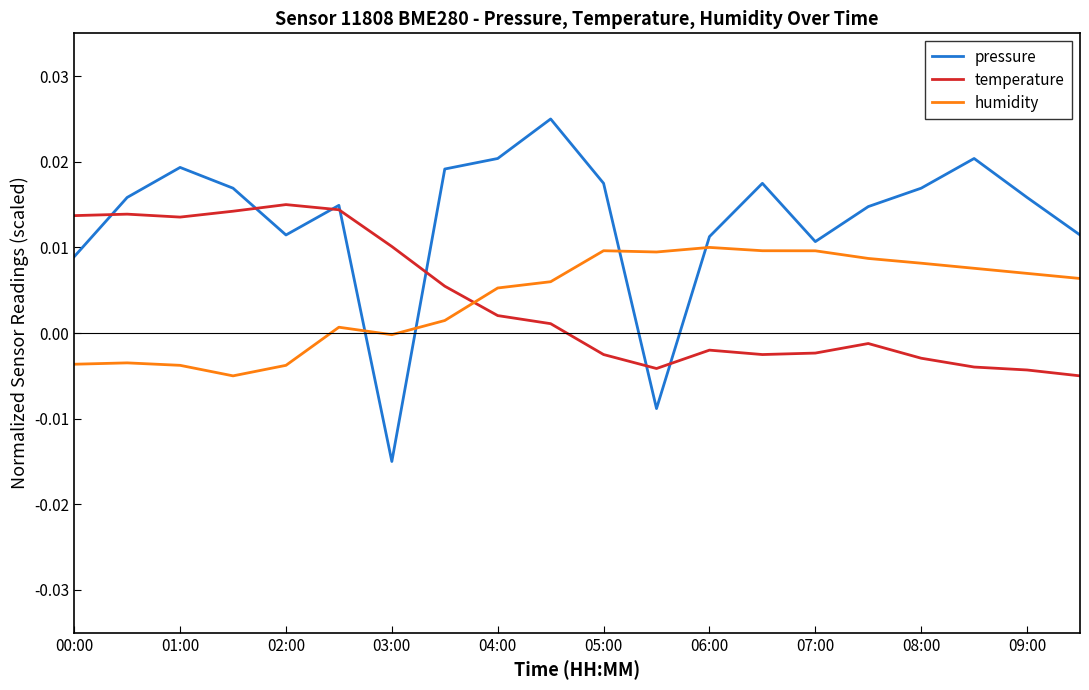

Does the chart display data point markers on the line(s)?

No